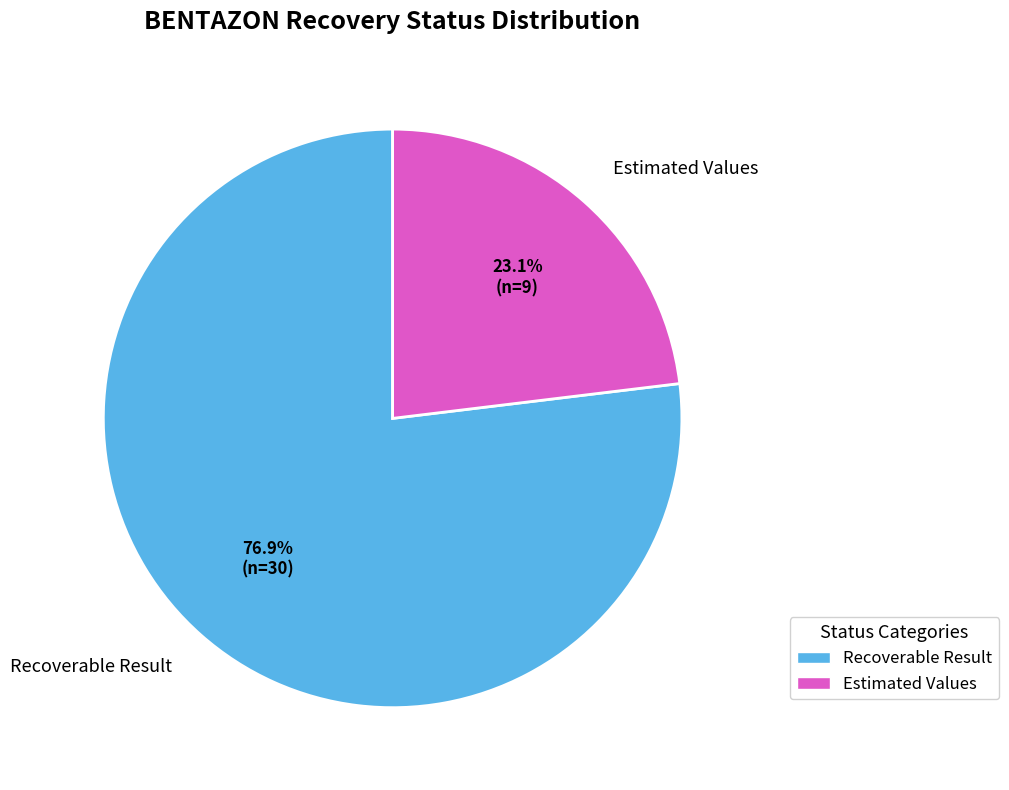

Is there a majority slice in this chart?

Yes